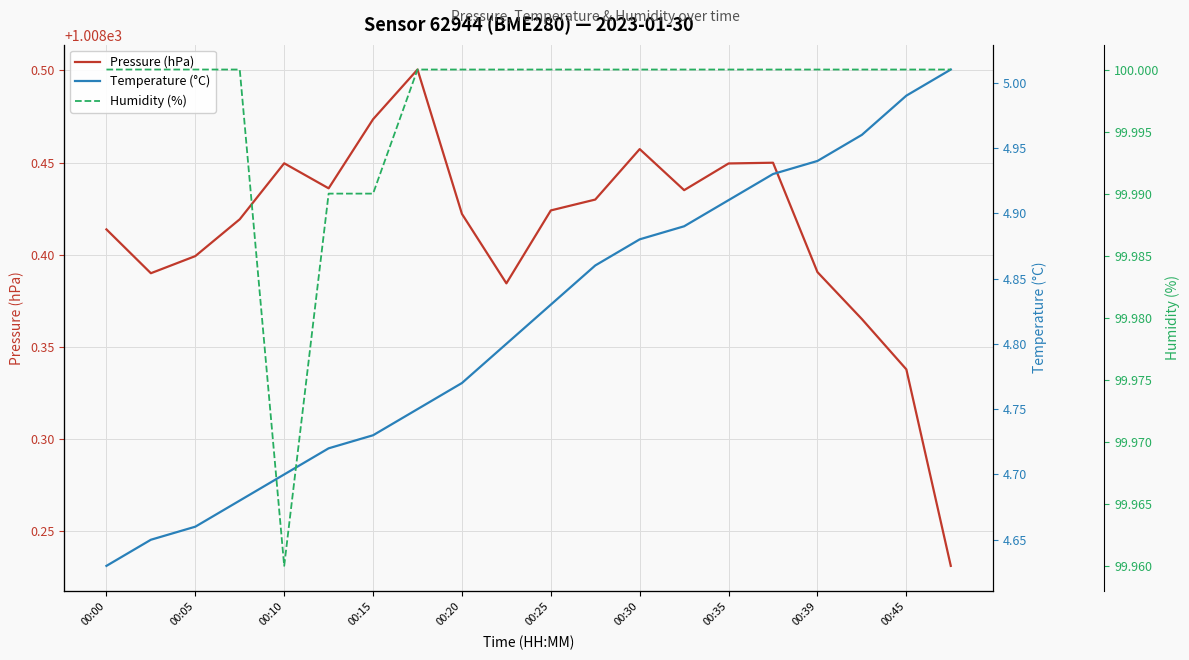

True or false: Temperature (°C) and Humidity (%) cross at least once.

False